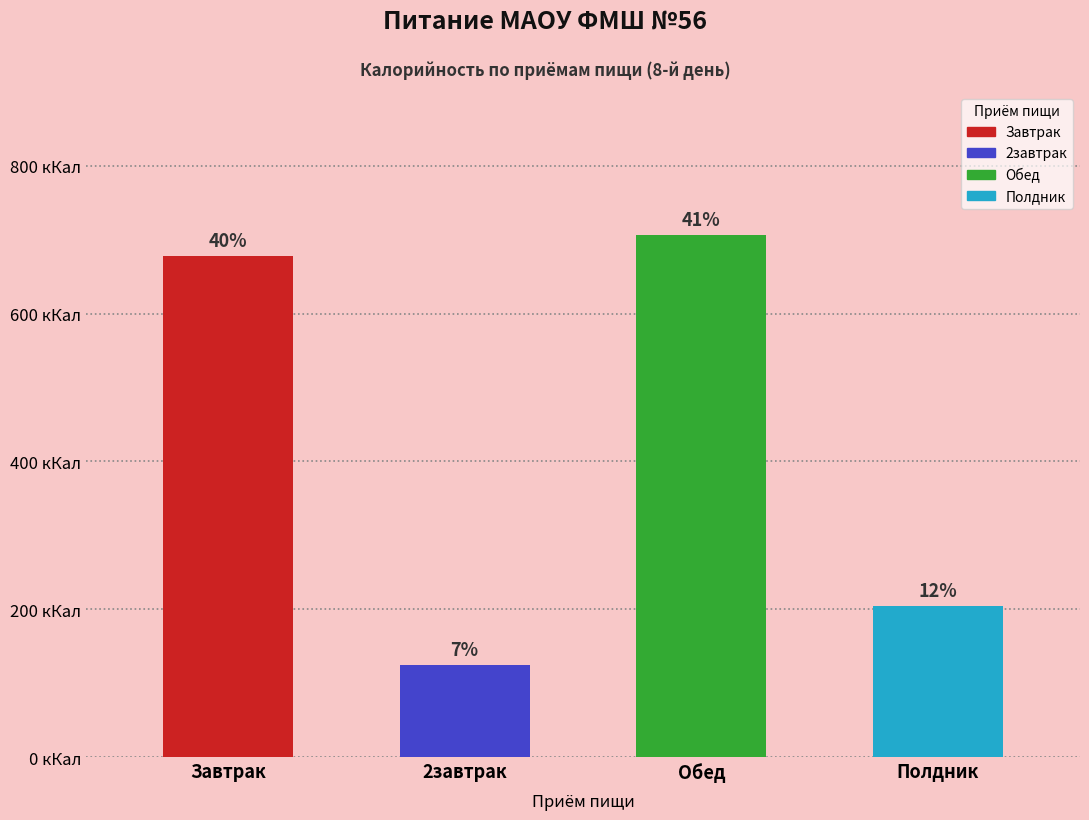

Does the chart contain any negative values?

No